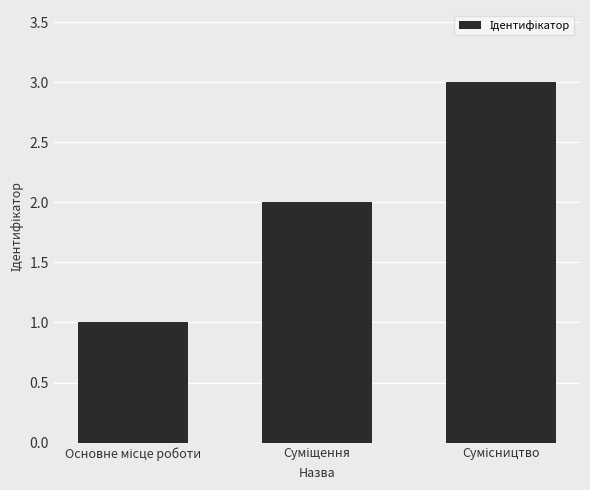

What is the greatest value displayed?

3